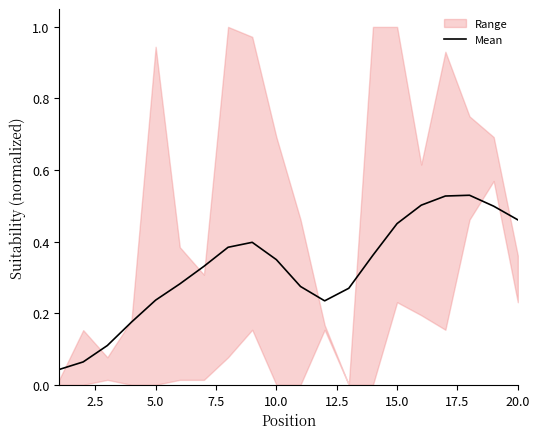

What is the maximum value shown in the chart?

0.5